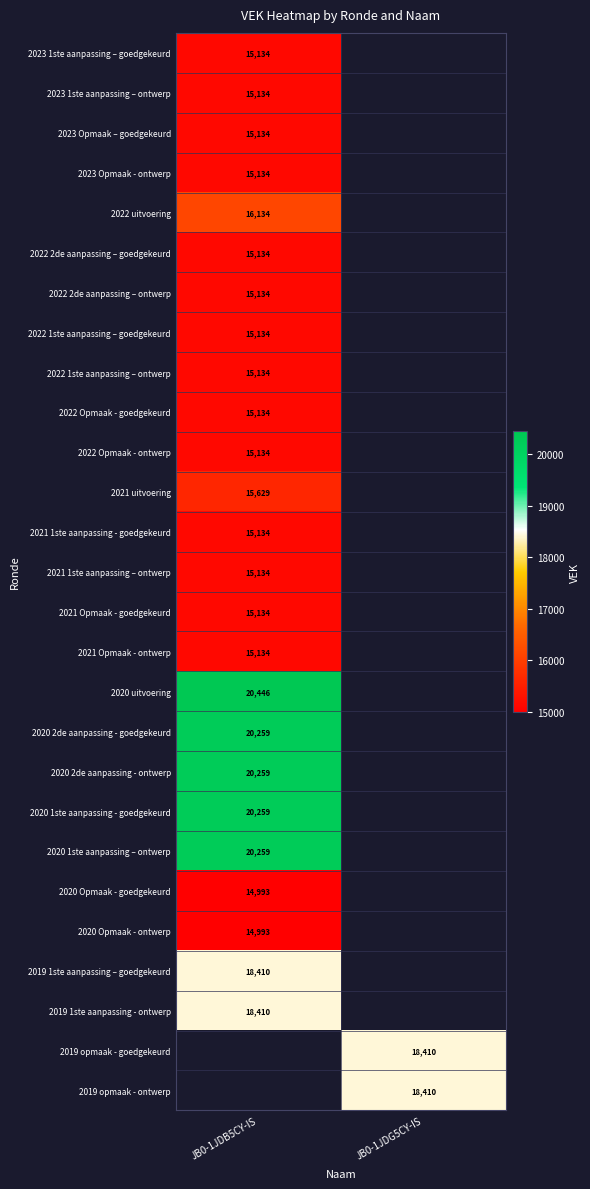

Is it true that 2023 1ste aanpassing – ontwerp equals 15134 at JB0-1JDB5CY-IS?

True